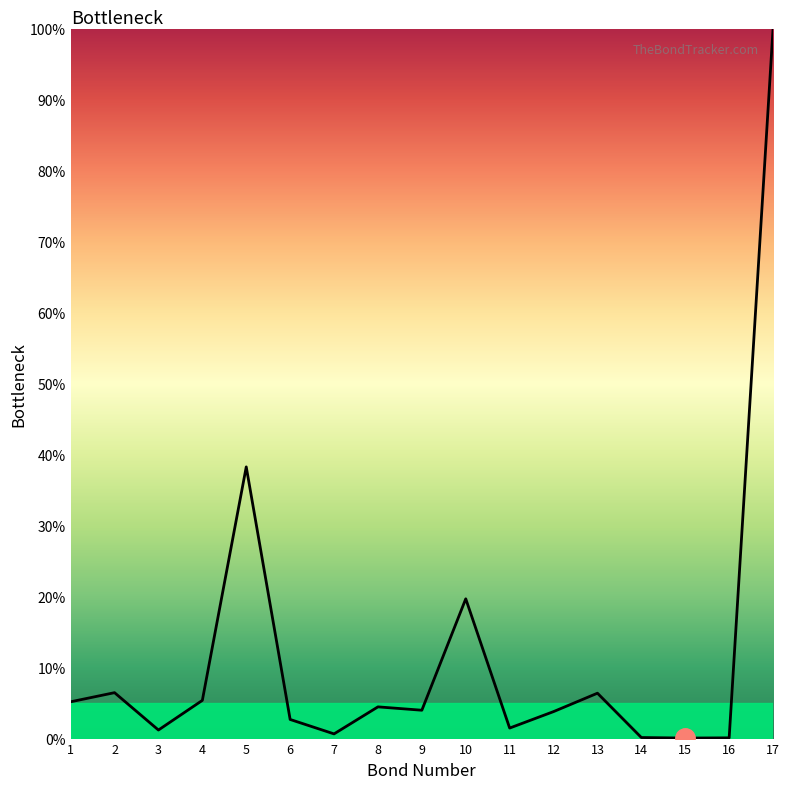

Which has a higher value, 1 or 9?

1